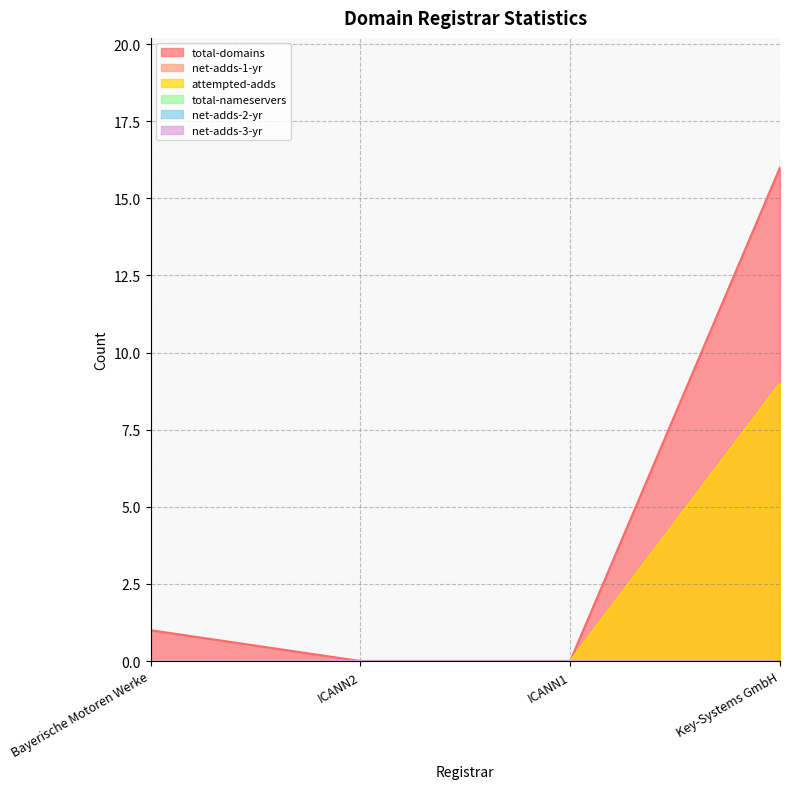

Does the chart have visible grid lines?

Yes